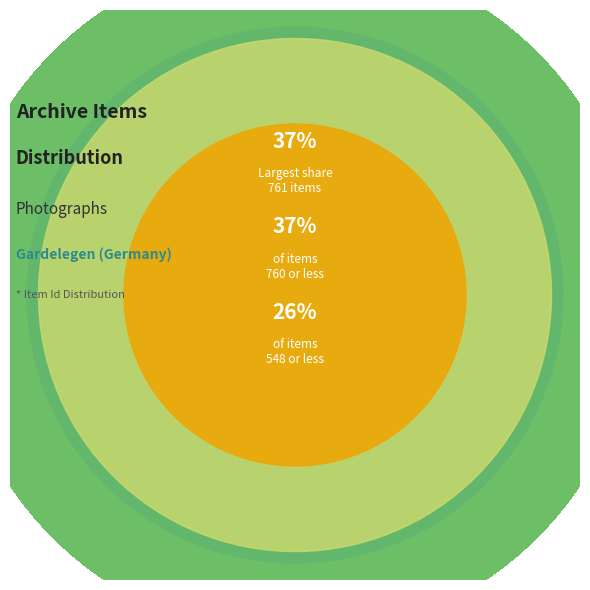

Is it true that Item 548 is 34% of the pie?

False